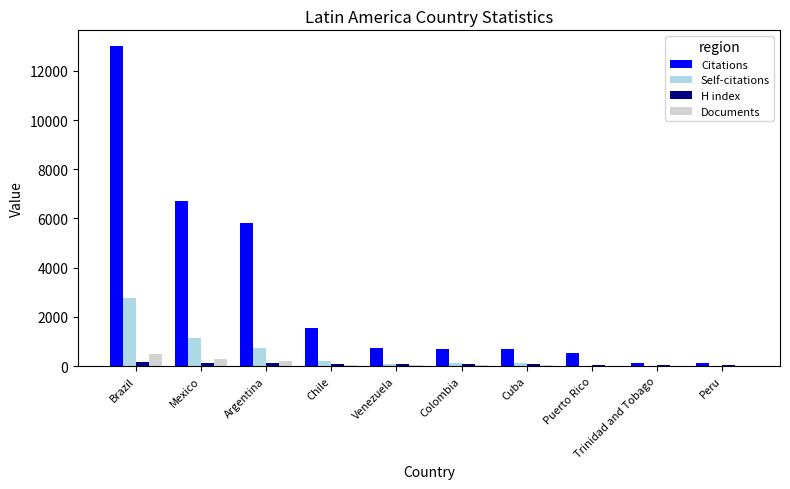

At which category is the sum across all series the highest?

Brazil